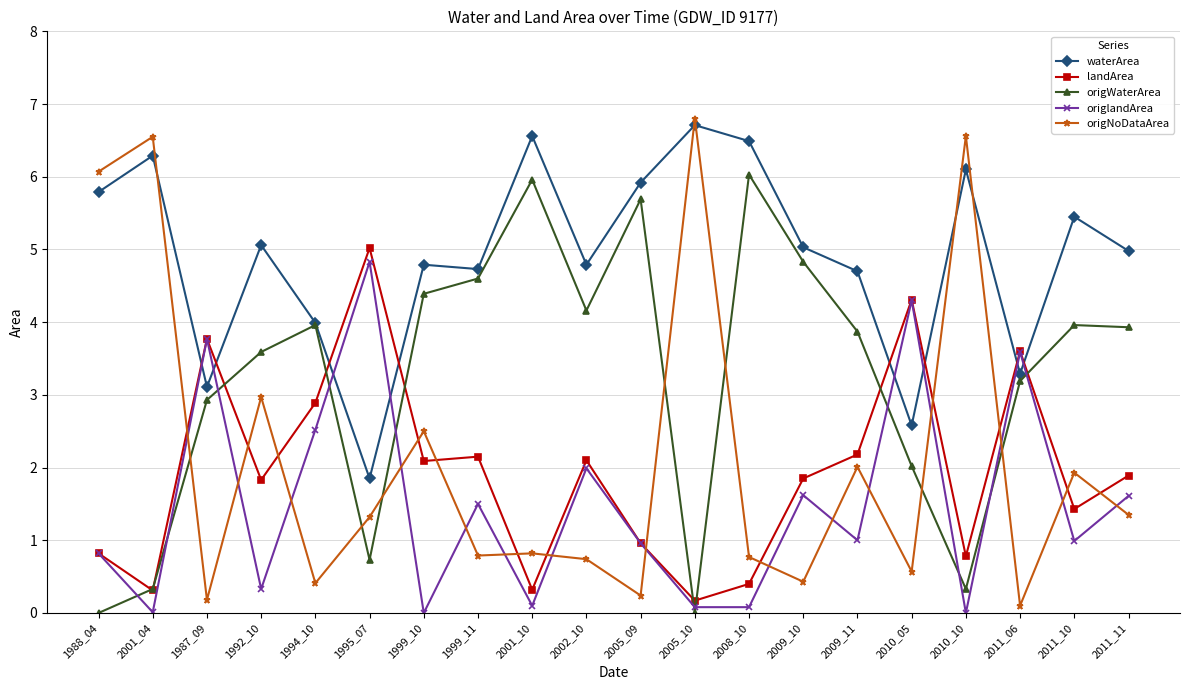

What is the label of the 3rd point from the right?

2011_06